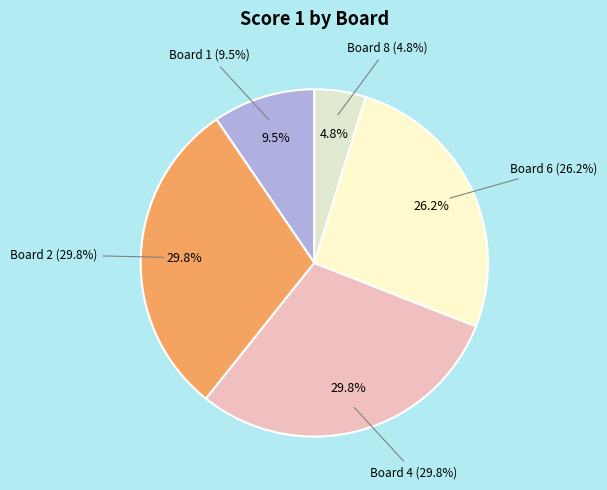

To the nearest percent, what is the difference between the Board 1 and Board 4 slice percentages?

20%